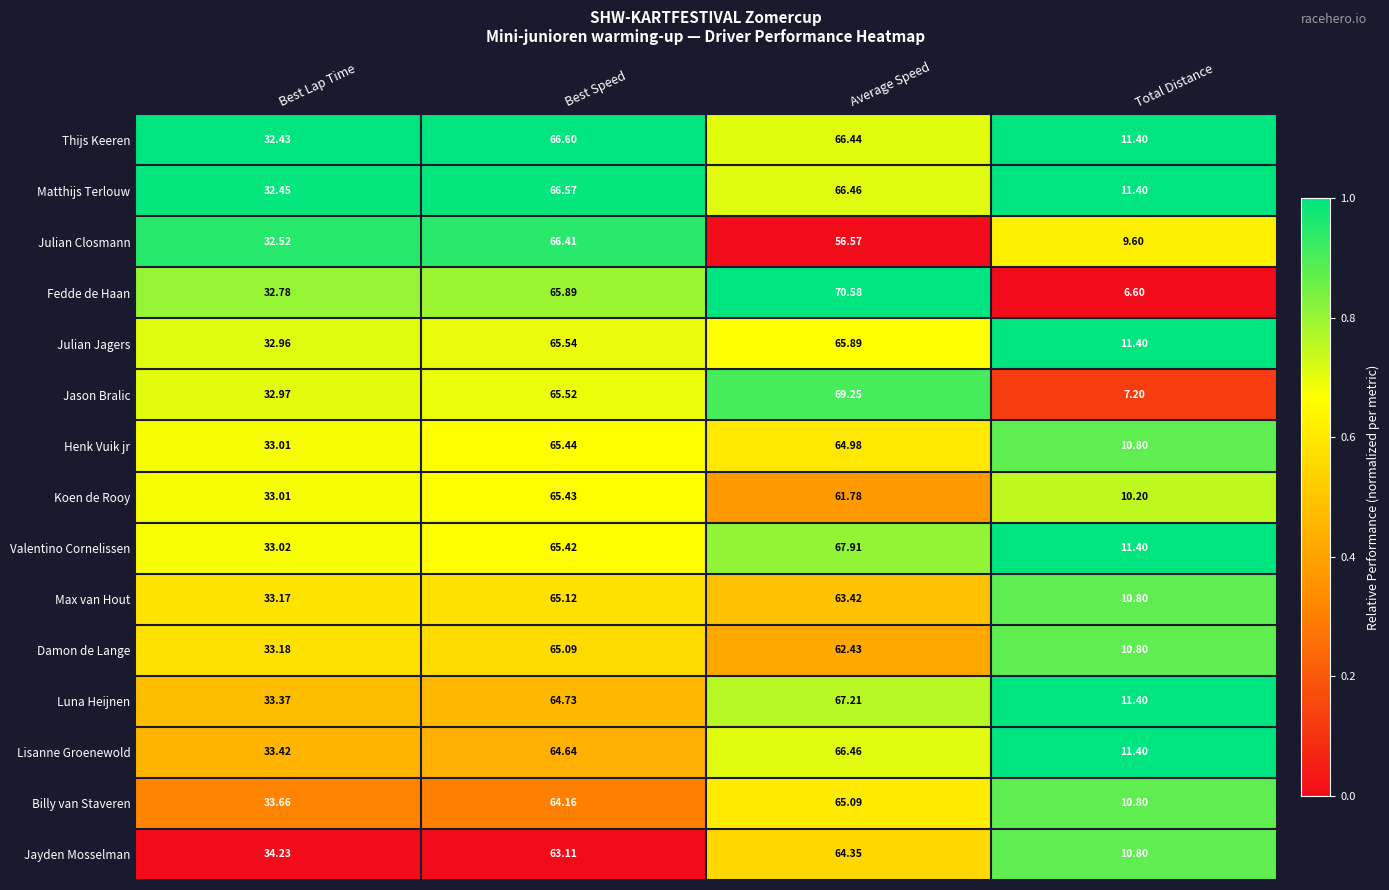

Where does the Thijs Keeren series first go above 66?

Best Speed